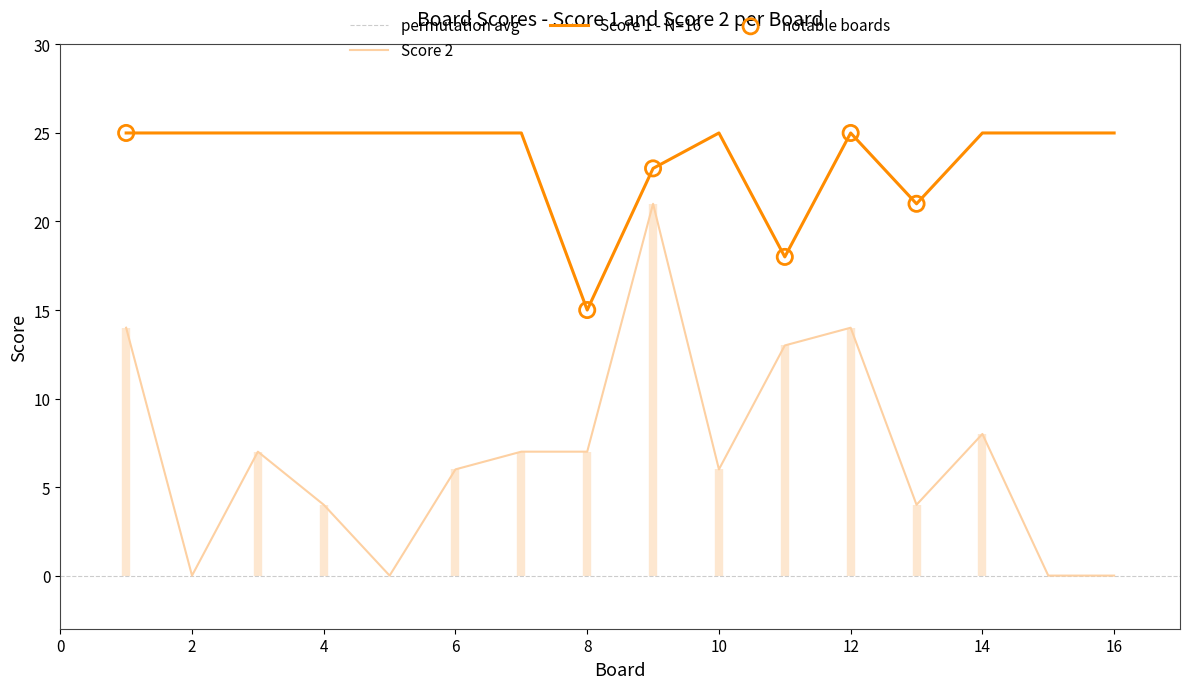

Which series has the widest spread of Y values?

Score 2